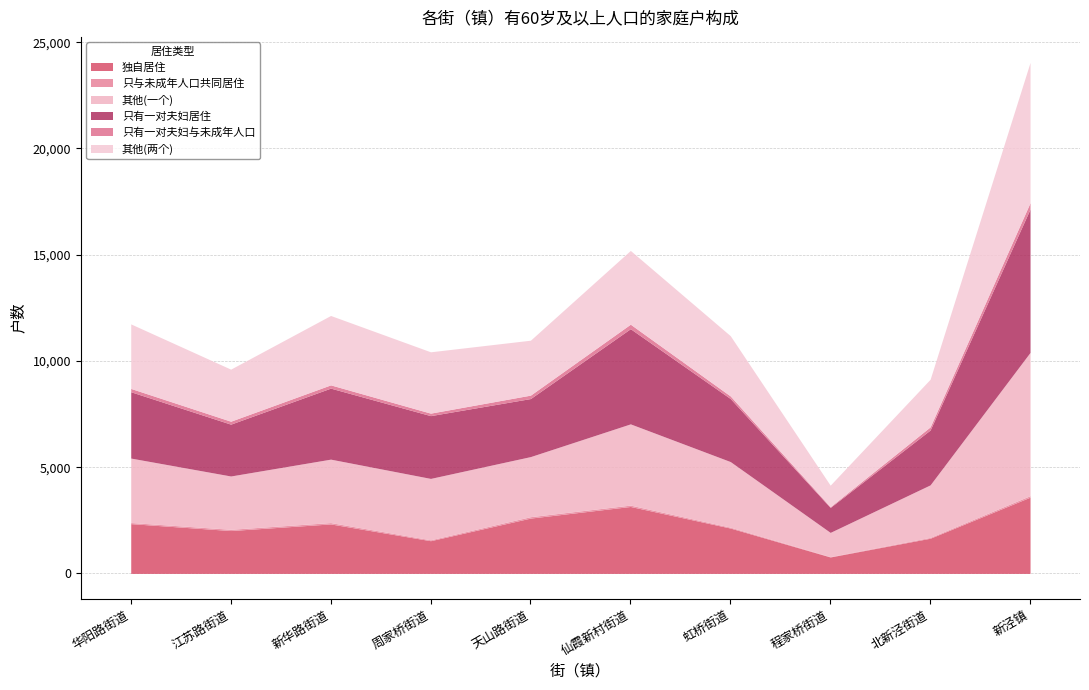

Reading left to right, what are all the values shown in this chart?

独自居住: 2343	2018	2329	1540	2604	3151	2135	774	1656	3589
只与未成年人口共同居住: 53	59	63	42	66	64	41	17	39	71
其他(一个): 3033	2508	2986	2889	2828	3823	3088	1139	2472	6741
只有一对夫妇居住: 3122	2440	3342	2955	2732	4480	2967	1174	2582	6749
只有一对夫妇与未成年人口: 156	139	154	118	161	212	122	36	148	298
其他(两个): 3037	2450	3266	2886	2585	3471	2836	1013	2242	6601